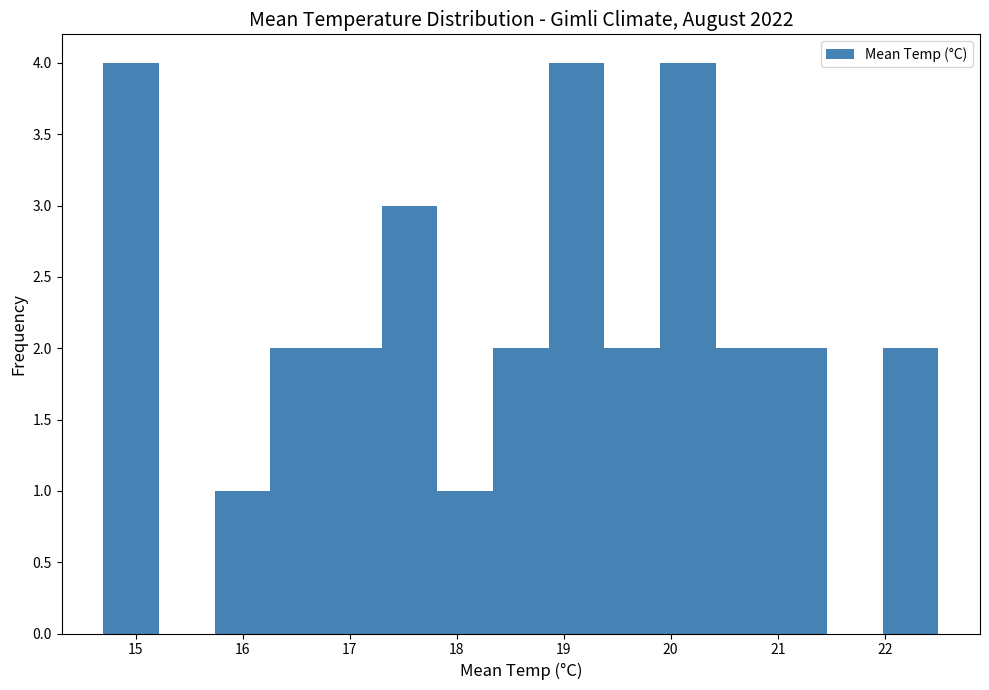

How tall is the bar that spans 16.78 to 17.30 on the x-axis? Neither the bar edges nor the heights are printed on the chart, so give them approximately, as read against the axes.

2